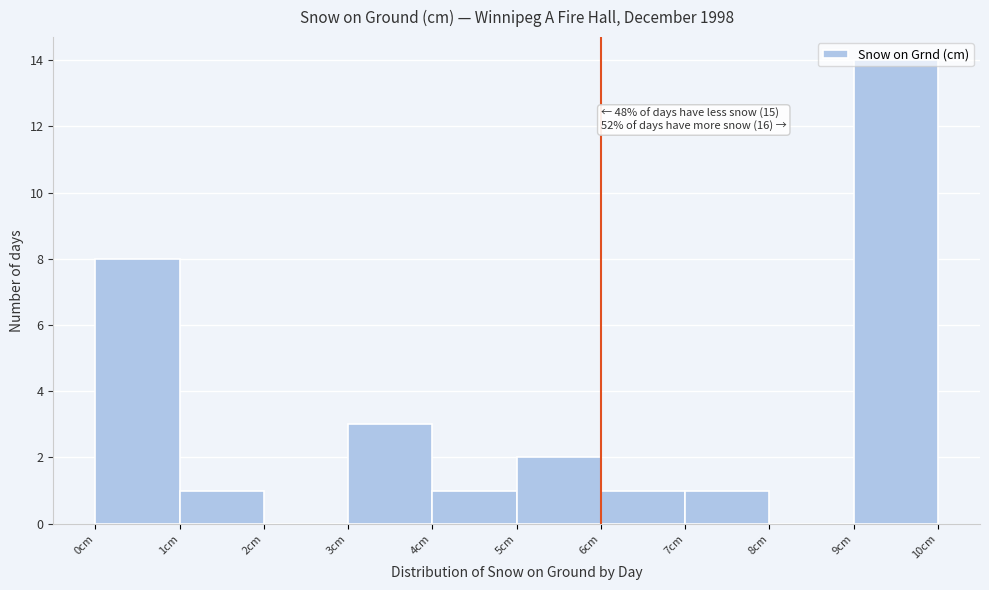

Over which range of the x-axis is the bar tallest?

9 to 10